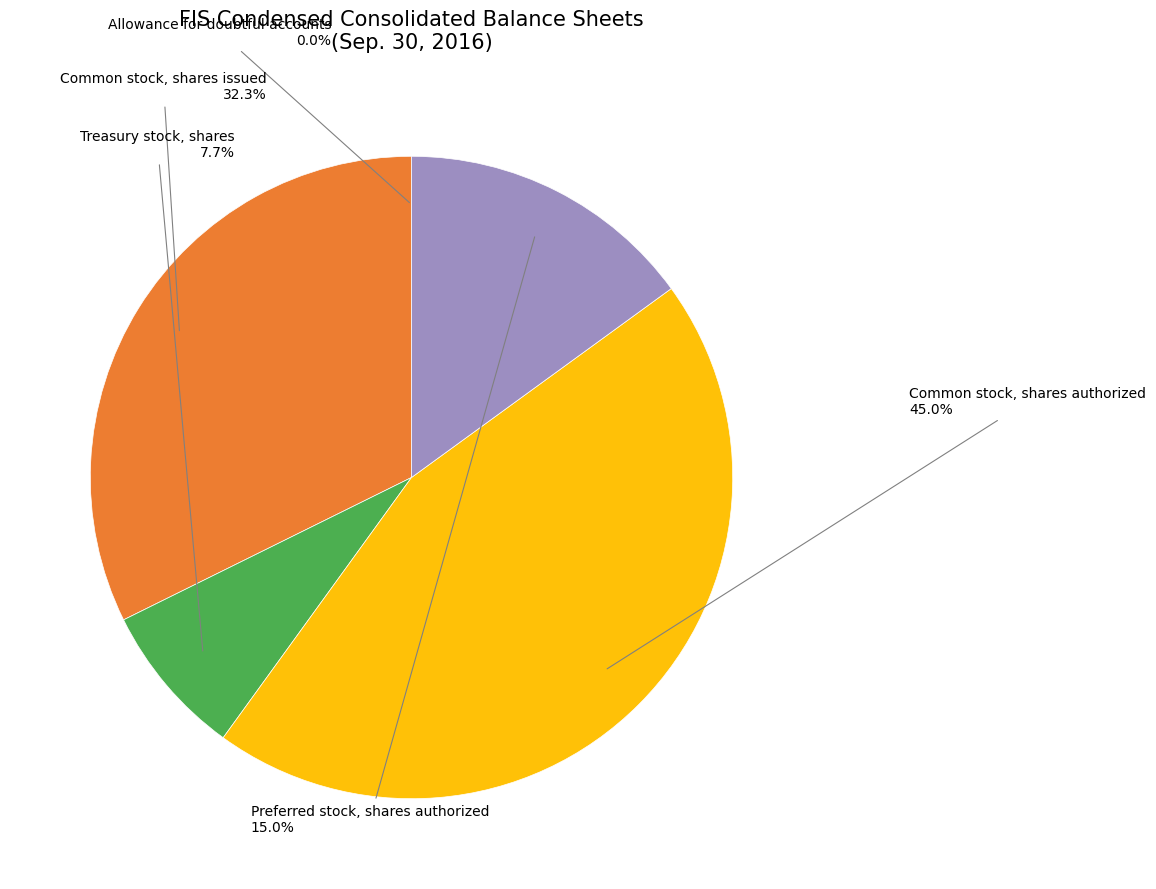

Is there any slice that represents more than half of the pie?

No